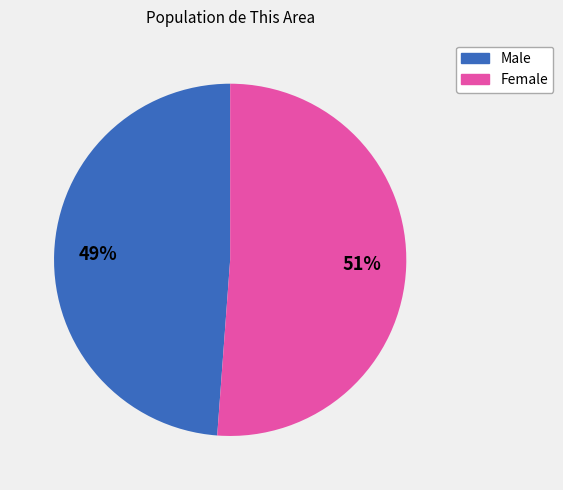

Is the sum of Male and Female greater than half?

Yes